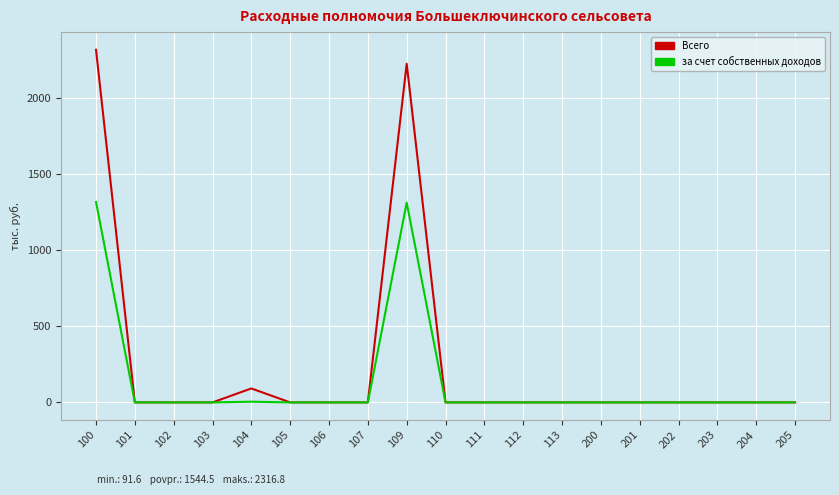

What is the maximum value shown in the chart?

2316.8